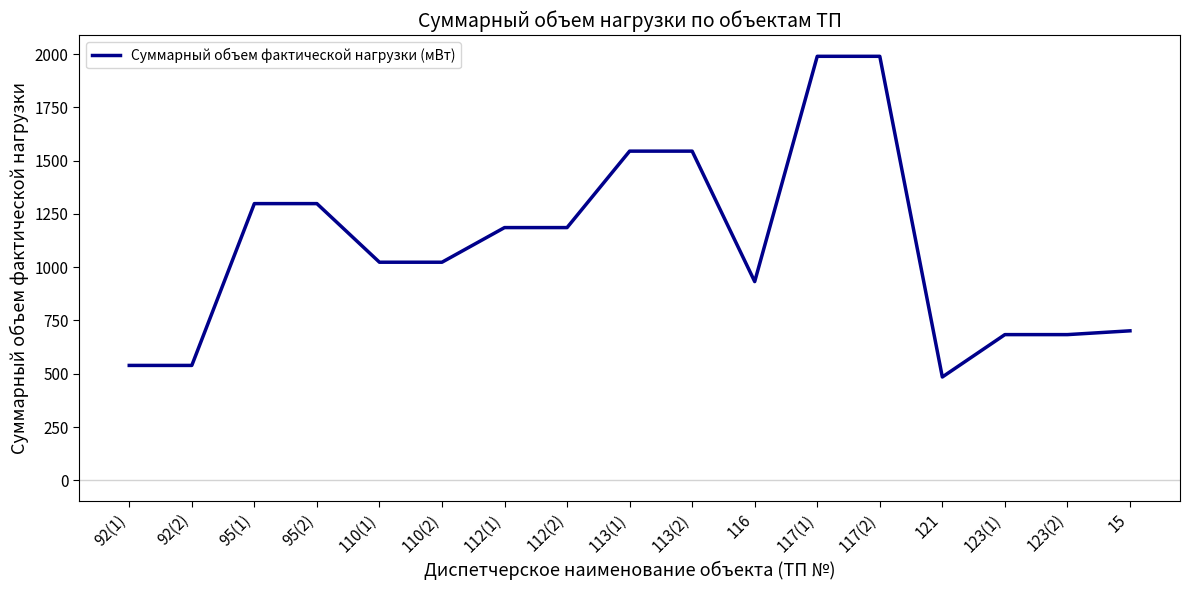

Does the chart display data point markers on the line(s)?

No